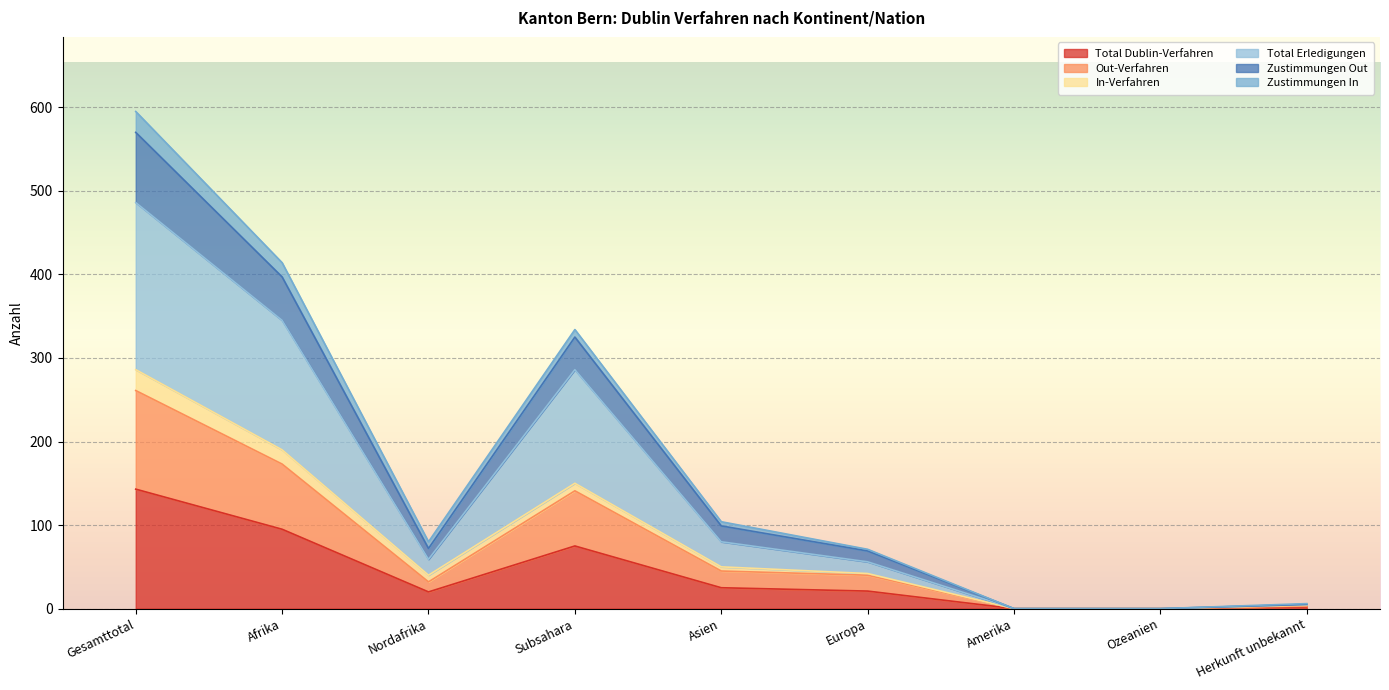

How many positive values does the Out-Verfahren series have?

7